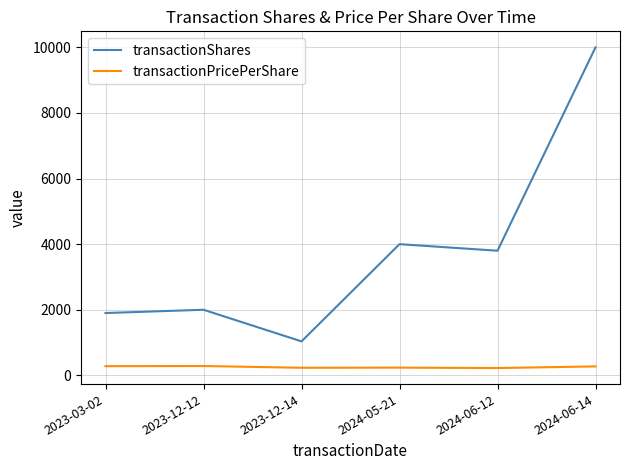

Between 2023-03-02 and 2024-05-21, which series saw the biggest shift?

transactionShares